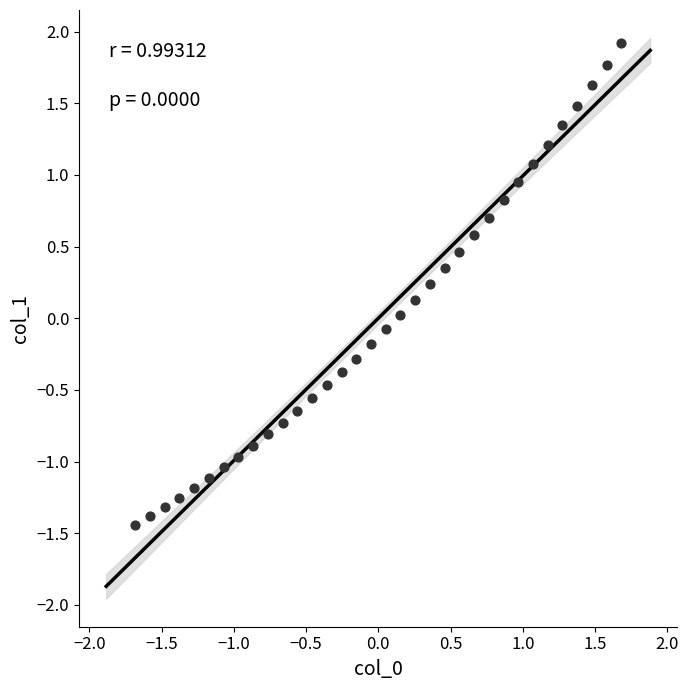

What is the range of Y values (max minus min)?

3.4